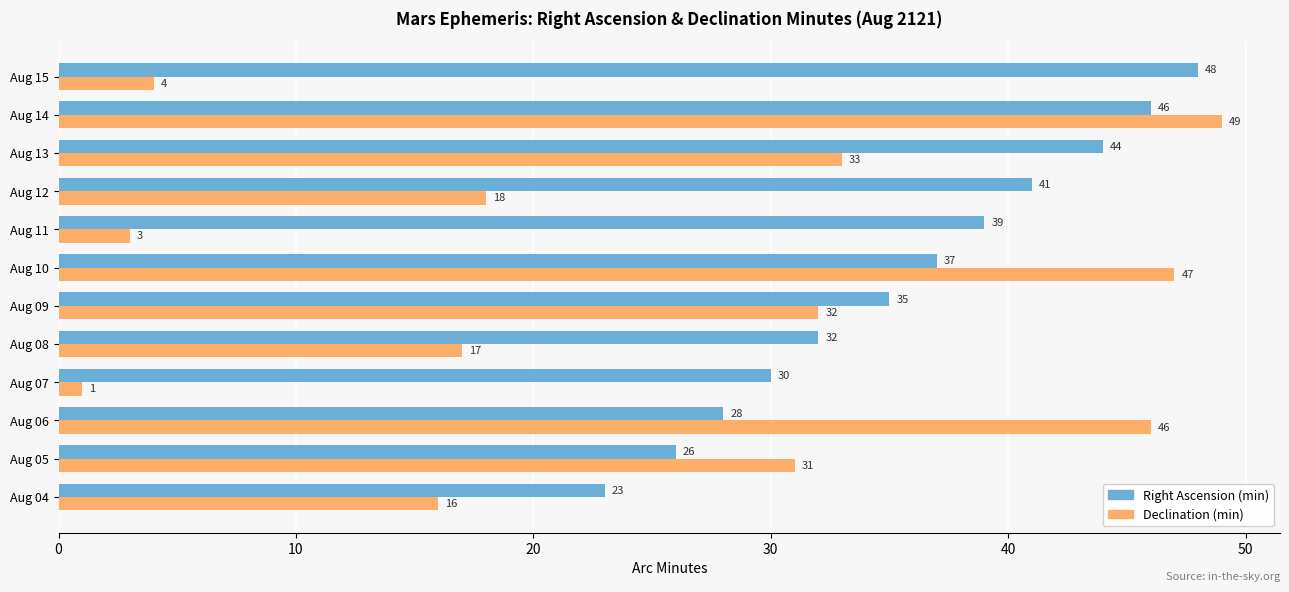

The value of Right Ascension (min) at Aug 07 is 15. True or false?

False